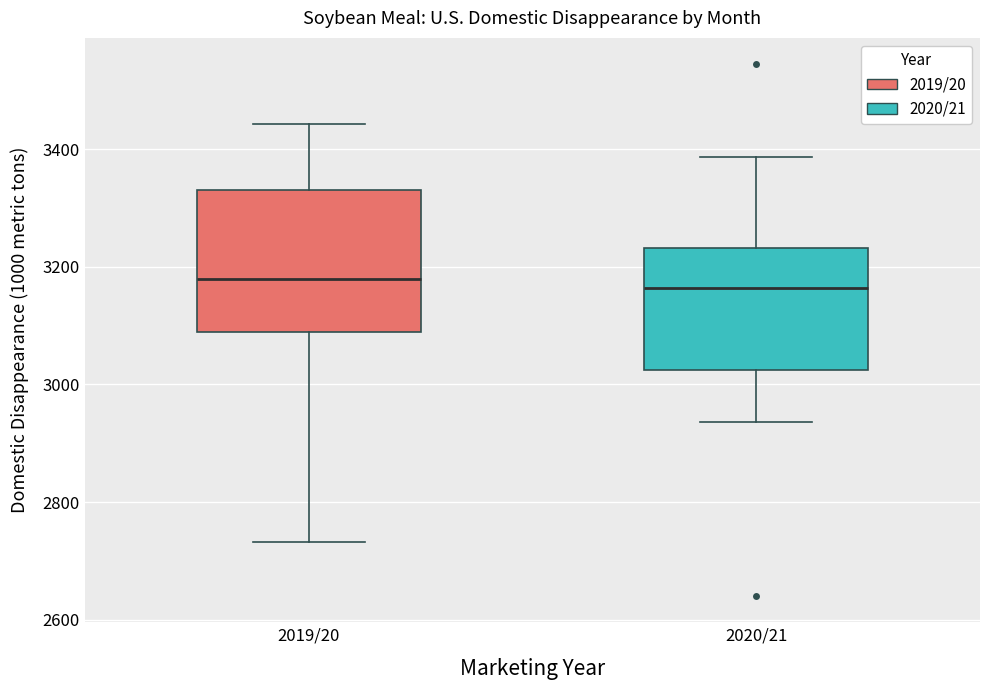

Reading left to right, read every box against the y-axis: the position of its median line, the range the box covers, and the ends of its whiskers. The values are not printed on the chart, so give them approximately, as read against the axis.

2019/20: median 3180, box 3080 to 3340, whiskers 2740 to 3440
2020/21: median 3160, box 3020 to 3240, whiskers 2940 to 3380